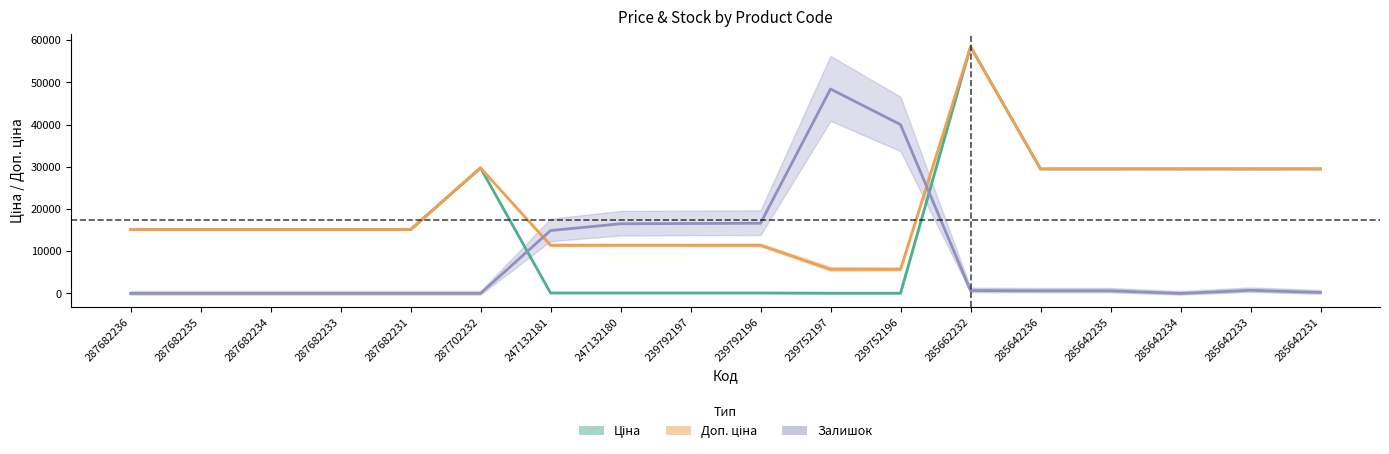

What is the difference between the highest and lowest values at 287682231?

15120.0